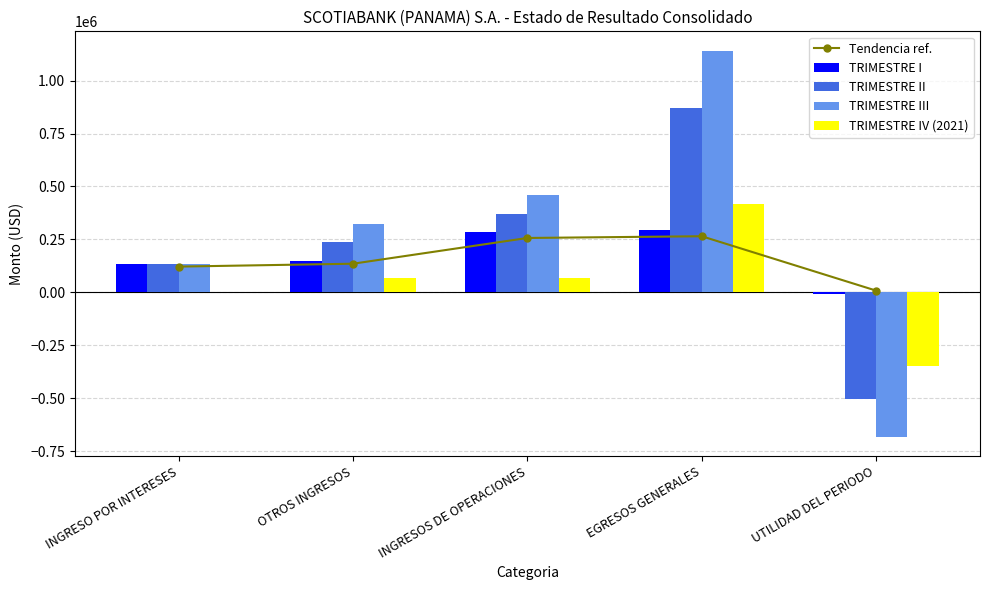

What is the label of the 5th bar from the right?

INGRESO POR INTERESES